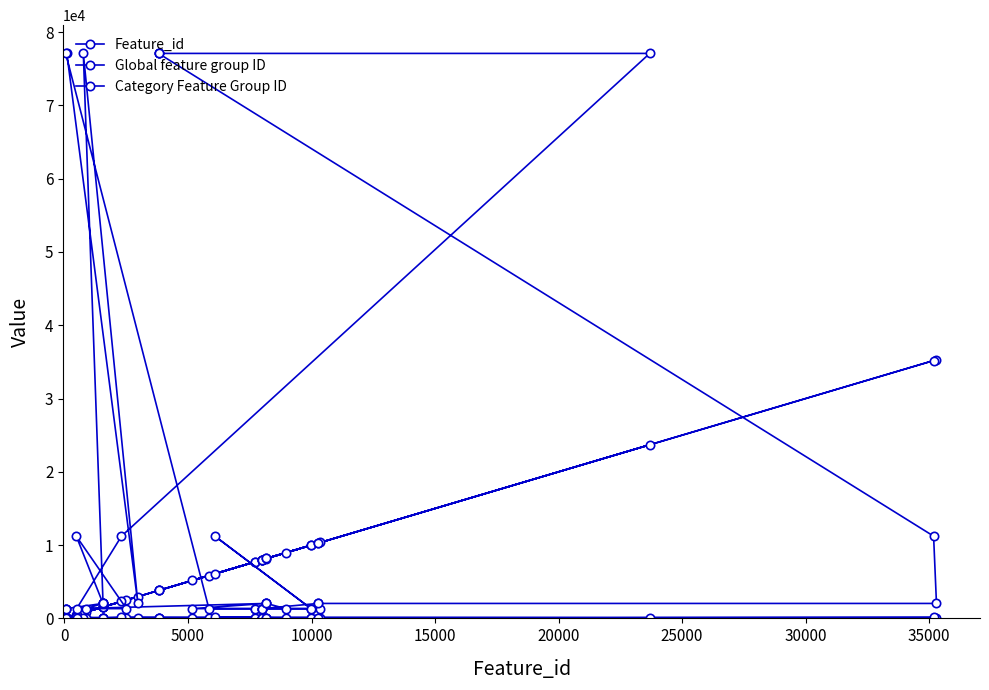

What are all the series names shown in the legend?

Feature_id, Global feature group ID, Category Feature Group ID